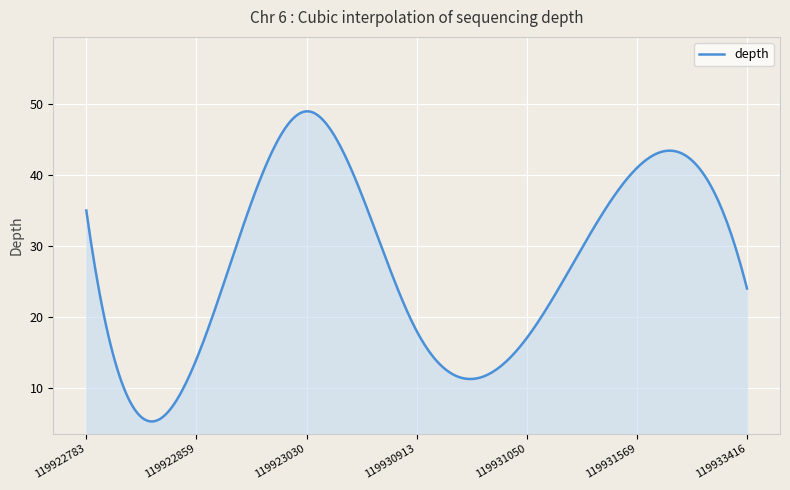

What is the difference between the maximum and minimum values?

43.8